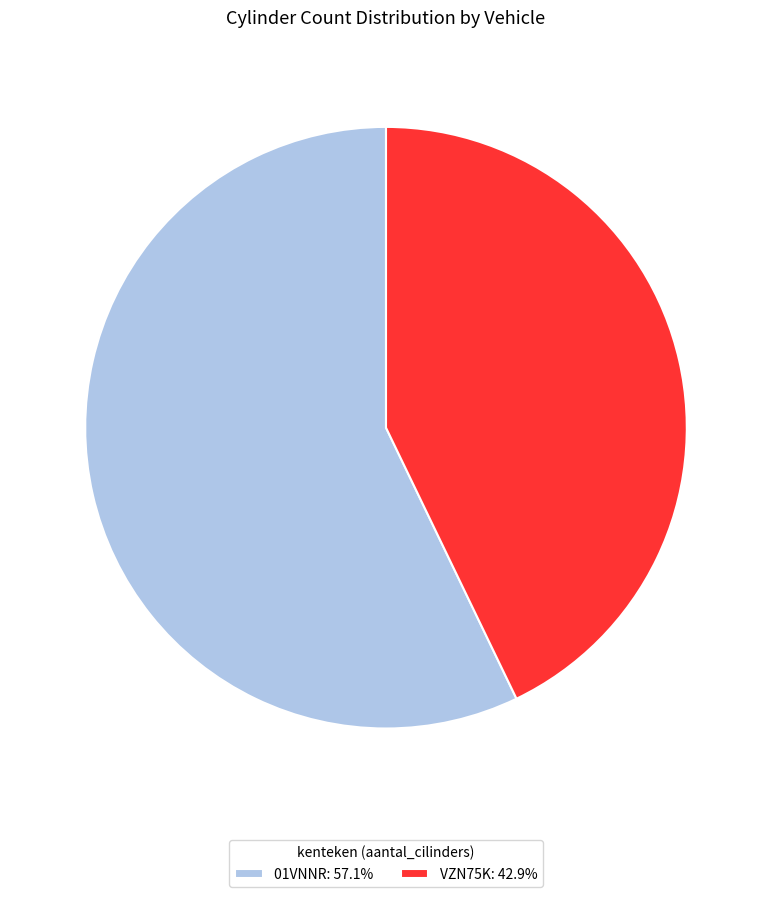

The 01VNNR slice represents 57% of the pie. True or false?

True